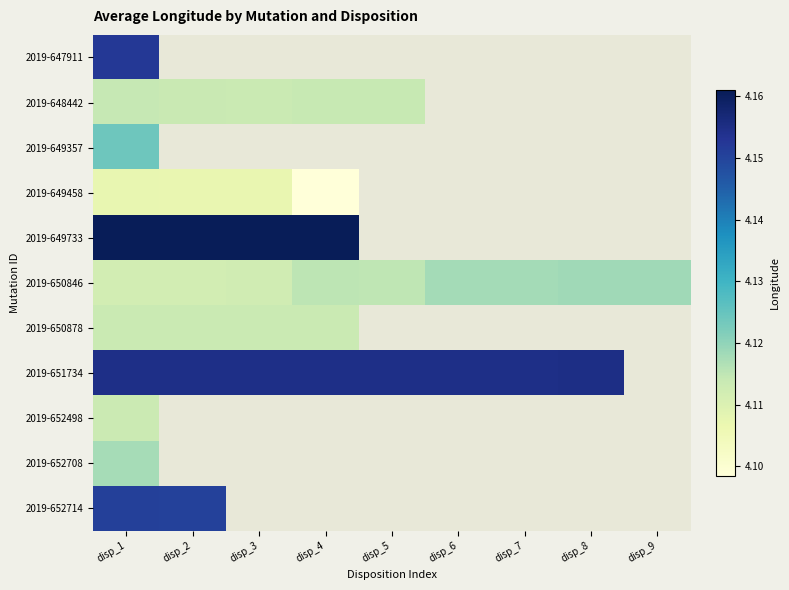

Rank the series at disp_1 from lowest to highest value.

2019-649458, 2019-650846, 2019-652498, 2019-650878, 2019-648442, 2019-652708, 2019-649357, 2019-652714, 2019-647911, 2019-651734, 2019-649733